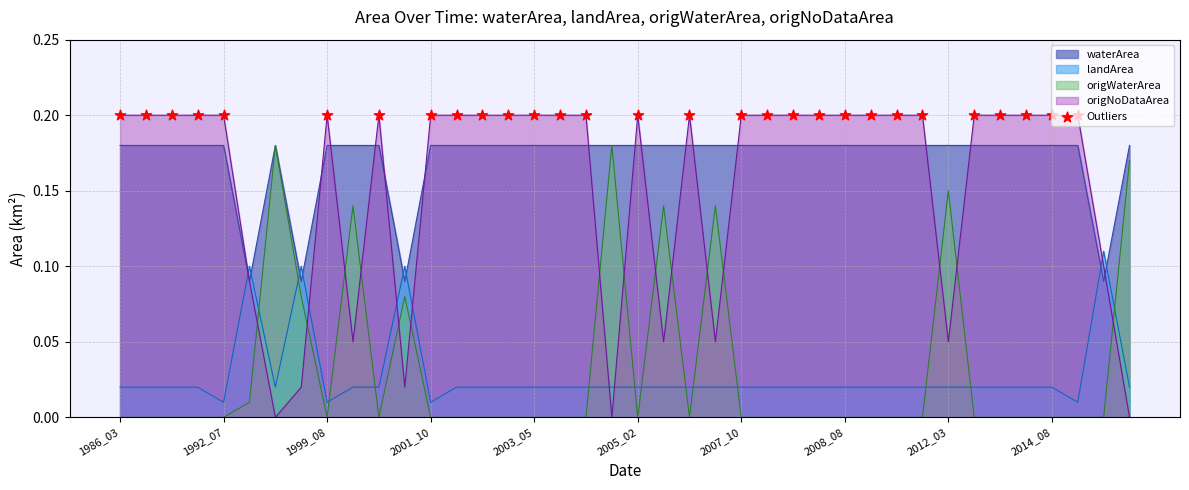

At how many categories does at least one series exceed 0?

40